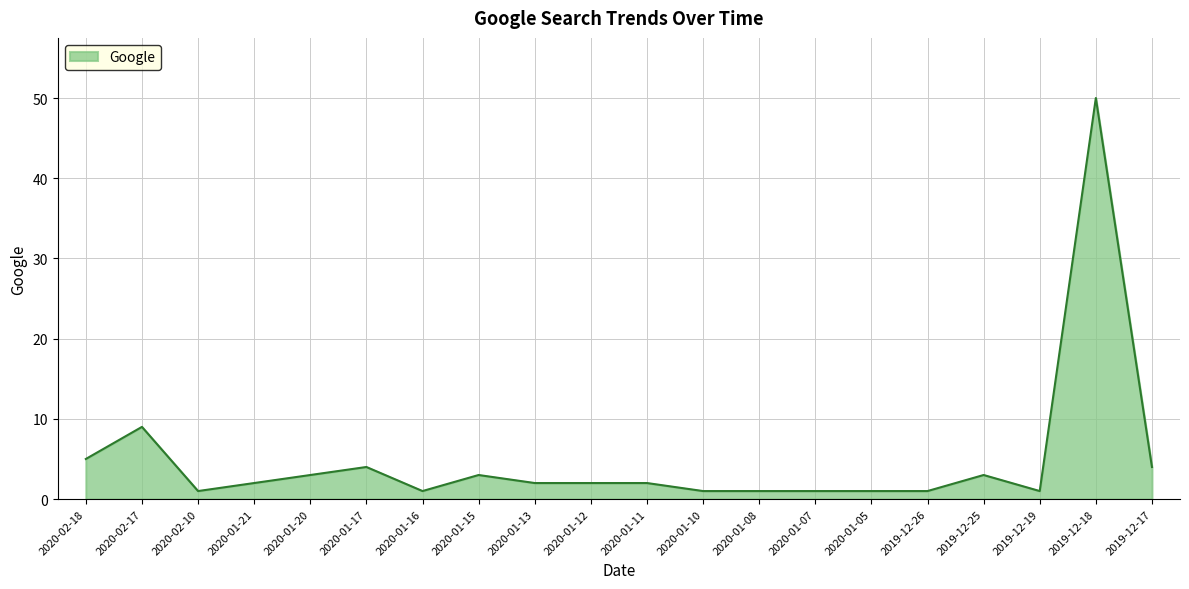

Between 2020-01-11 and 2020-02-17, which is larger?

2020-02-17